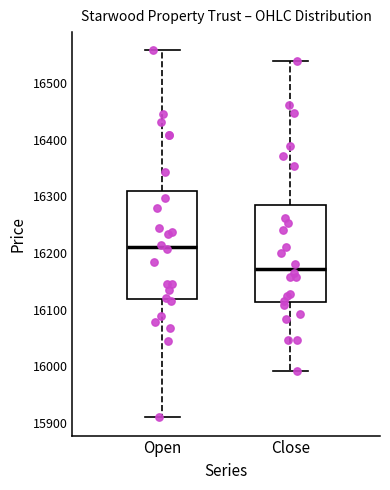

Reading left to right, transcribe this box plot: for each box, give where its median line is, the range the box spans, and where its two whiskers end, as read against the y-axis. The values are not printed on the chart, so give them approximately, as read against the axis.

Open: median 16210, box 16120 to 16310, whiskers 15910 to 16560
Close: median 16170, box 16110 to 16290, whiskers 15990 to 16540